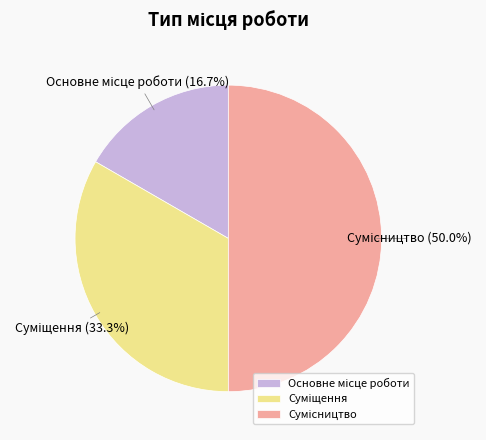

Does Основне місце роботи account for over 50% of the chart?

No